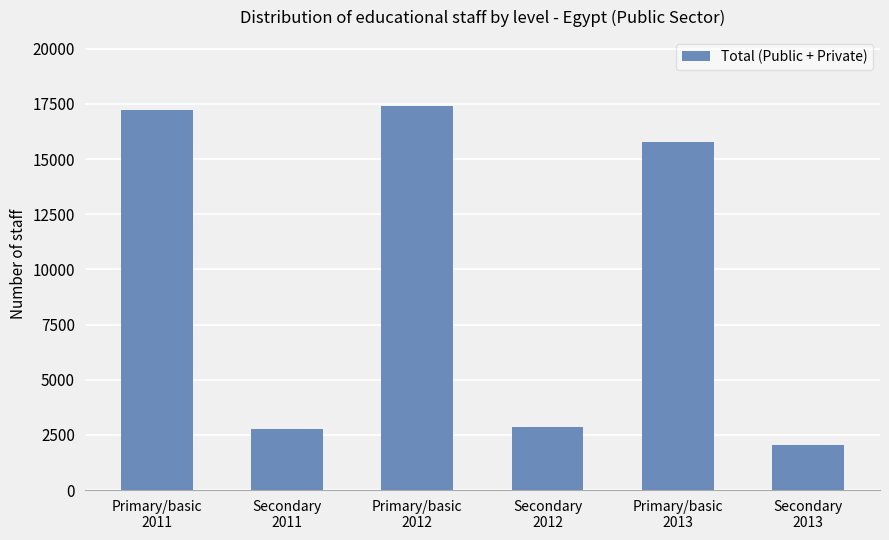

What is the maximum value shown in the chart?

17399